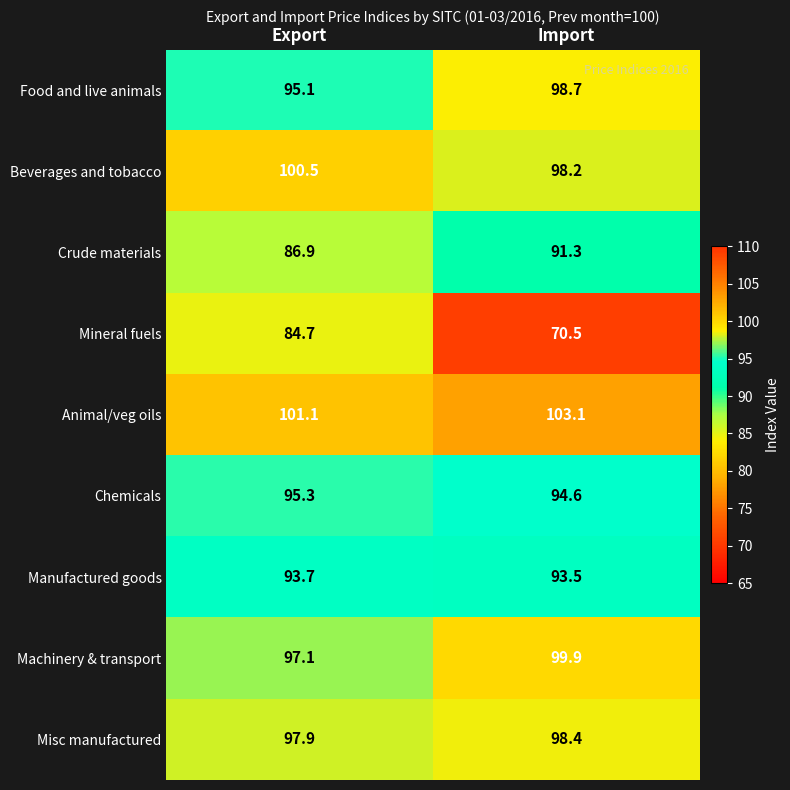

At which category is the sum across all series the highest?

Export